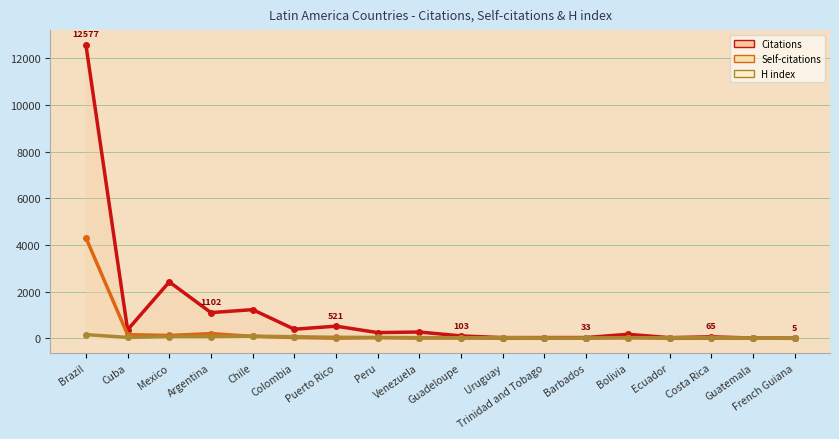

Reading right to left, extract all data points from this chart.

Citations line: French Guiana=5	Guatemala=12	Costa Rica=65	Ecuador=29	Bolivia=172	Barbados=33	Trinidad and Tobago=33	Uruguay=31	Guadeloupe=103	Venezuela=271	Peru=246	Puerto Rico=521	Colombia=391	Chile=1229	Argentina=1102	Mexico=2418	Cuba=366	Brazil=12577
Self-citations line: French Guiana=0	Guatemala=5	Costa Rica=4	Ecuador=0	Bolivia=30	Barbados=7	Trinidad and Tobago=3	Uruguay=2	Guadeloupe=19	Venezuela=10	Peru=30	Puerto Rico=6	Colombia=36	Chile=83	Argentina=204	Mexico=123	Cuba=158	Brazil=4310
H index line: French Guiana=5	Guatemala=16	Costa Rica=27	Ecuador=26	Bolivia=24	Barbados=13	Trinidad and Tobago=15	Uruguay=30	Guadeloupe=19	Venezuela=31	Peru=39	Puerto Rico=44	Colombia=69	Chile=93	Argentina=73	Mexico=76	Cuba=39	Brazil=160